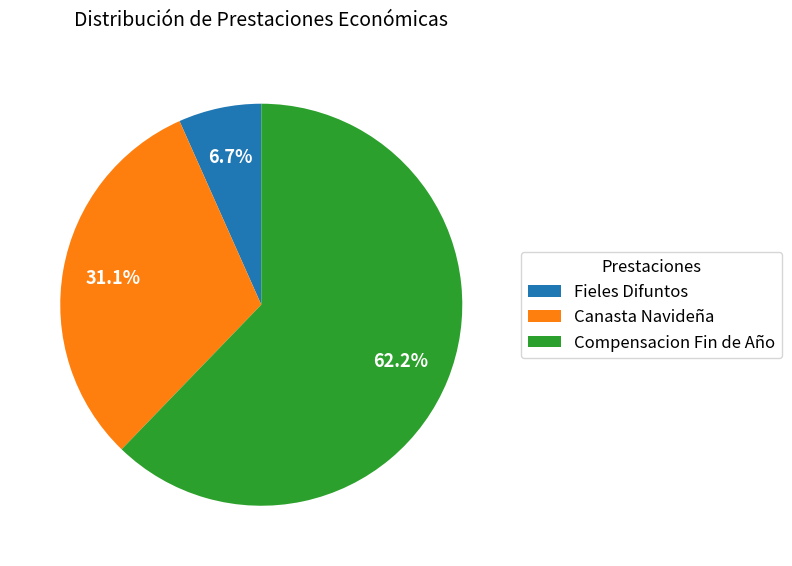

To the nearest percent, what is the combined percentage of Compensacion Fin de Año and Canasta Navideña?

93%